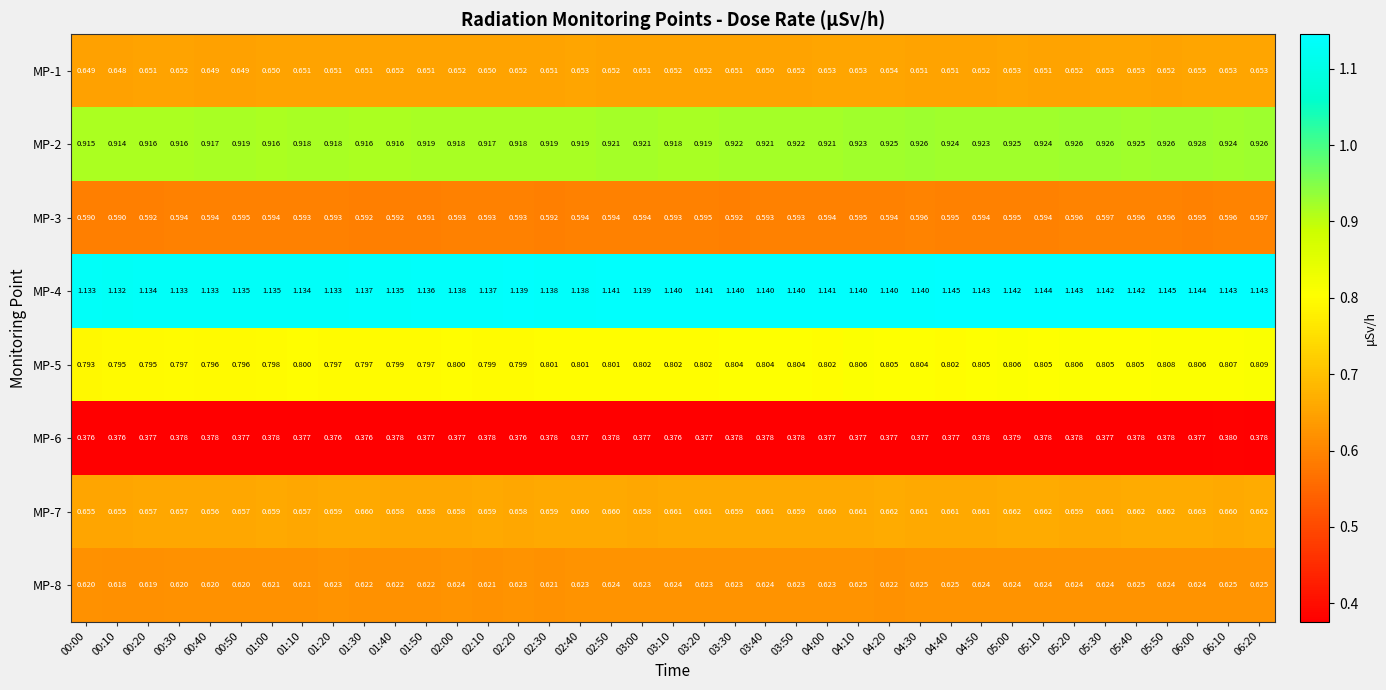

What is the sum of all MP-4 values?

44.4